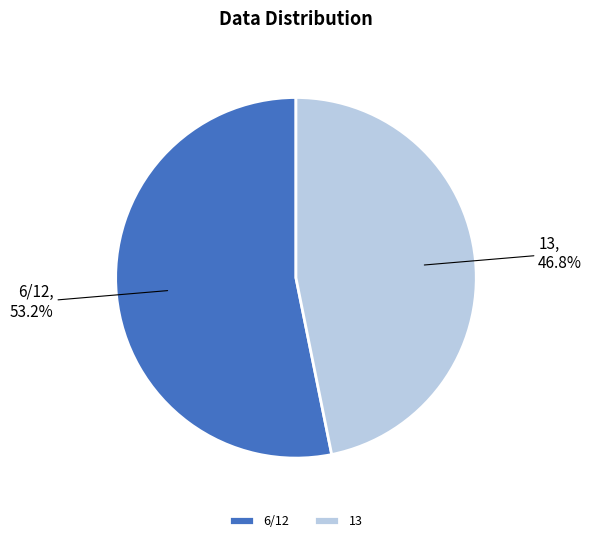

To the nearest percent, what percentage of the pie is 13?

47%